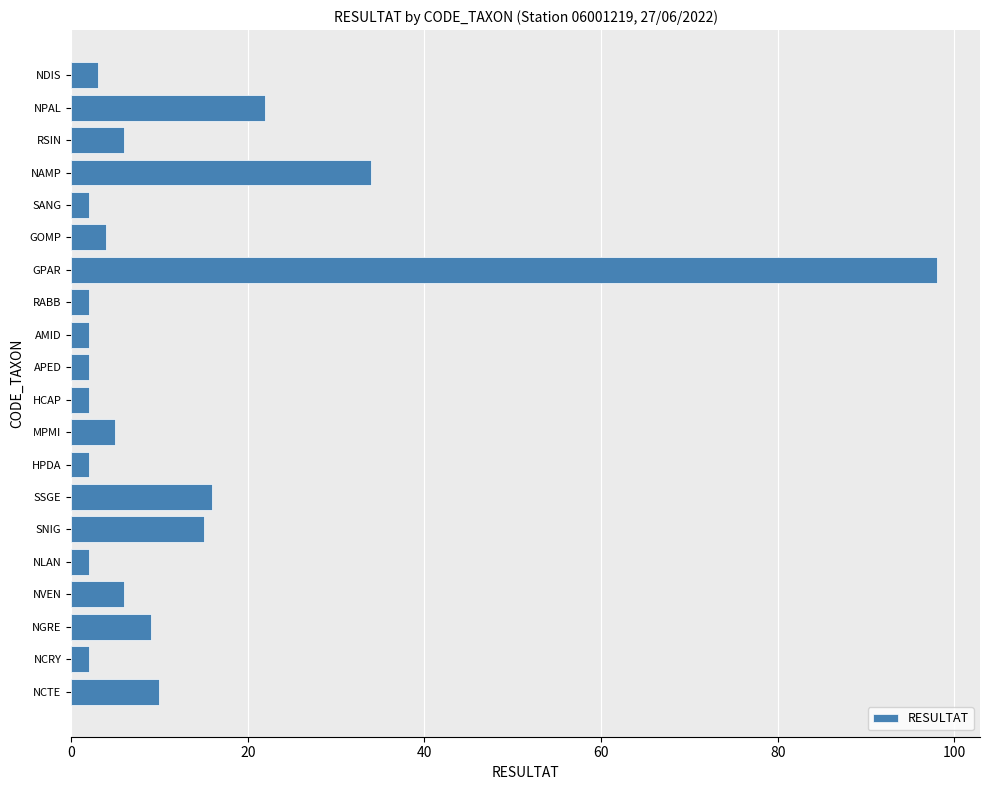

Where is the data nearest to the value 50?

NAMP